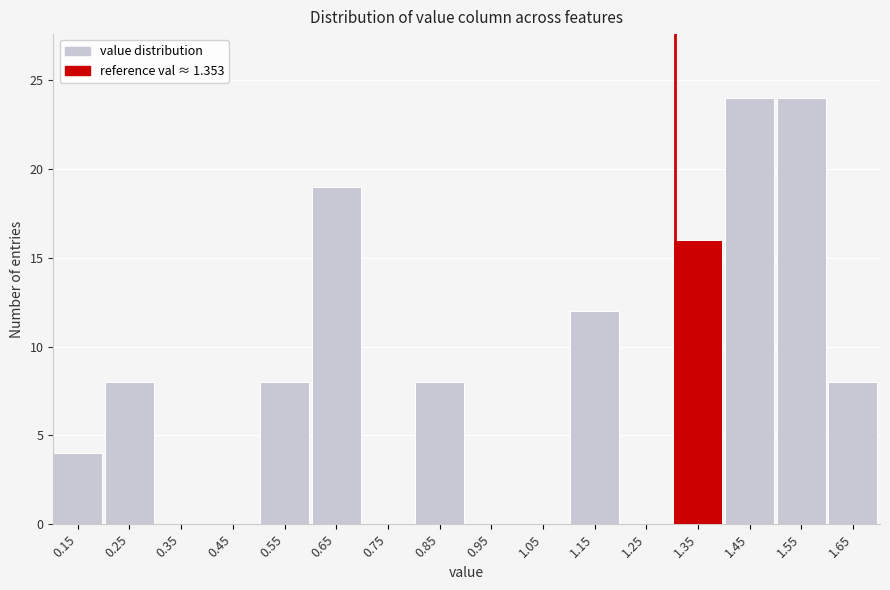

Reading left to right, extract all data points from this chart.

0.15=4	0.25=8	0.35=0	0.45=0	0.55=8	0.65=19	0.75=0	0.85=8	0.95=0	1.05=0	1.15=12	1.25=0	1.35=16	1.45=24	1.55=24	1.65=8